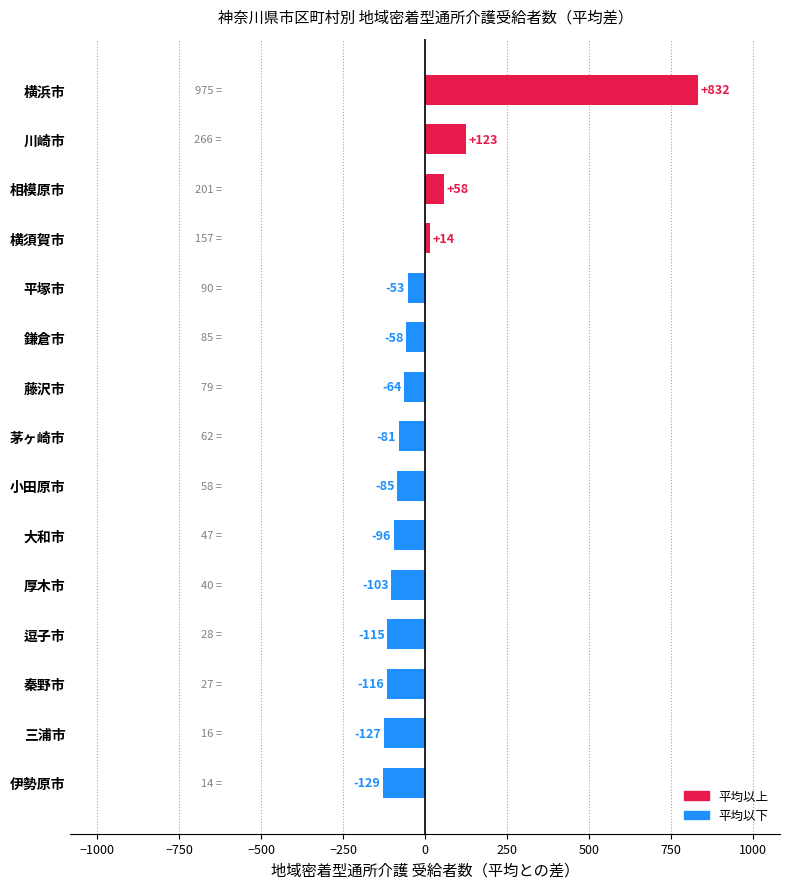

Rank the categories by value from highest to lowest.

横浜市, 川崎市, 相模原市, 横須賀市, 平塚市, 鎌倉市, 藤沢市, 茅ヶ崎市, 小田原市, 大和市, 厚木市, 逗子市, 秦野市, 三浦市, 伊勢原市